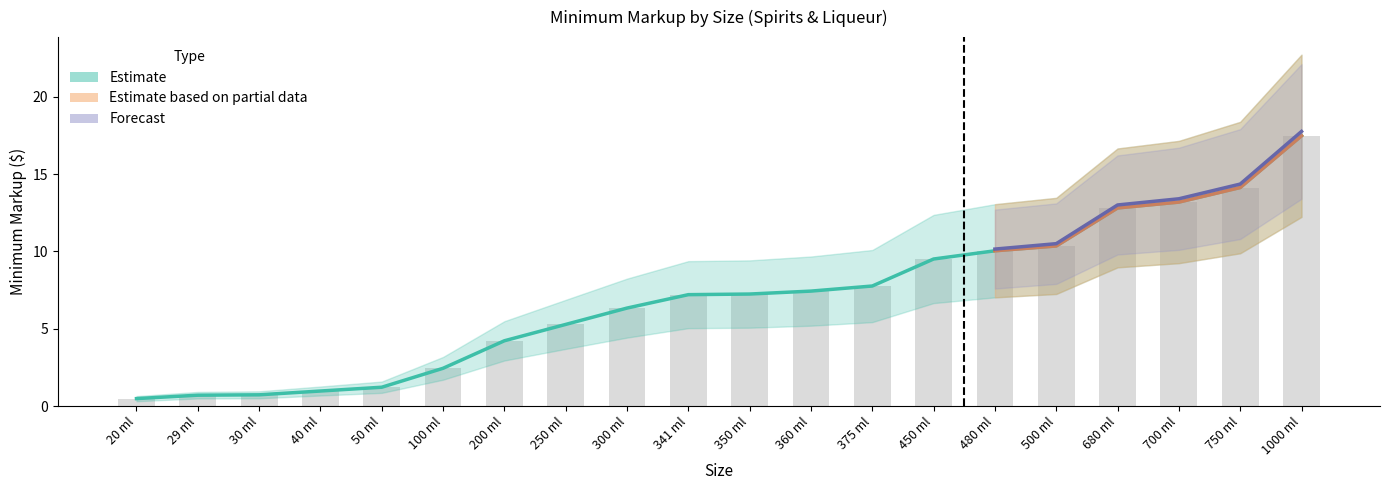

At which label does Liqueur Min Markup reach its peak?

1000 ml